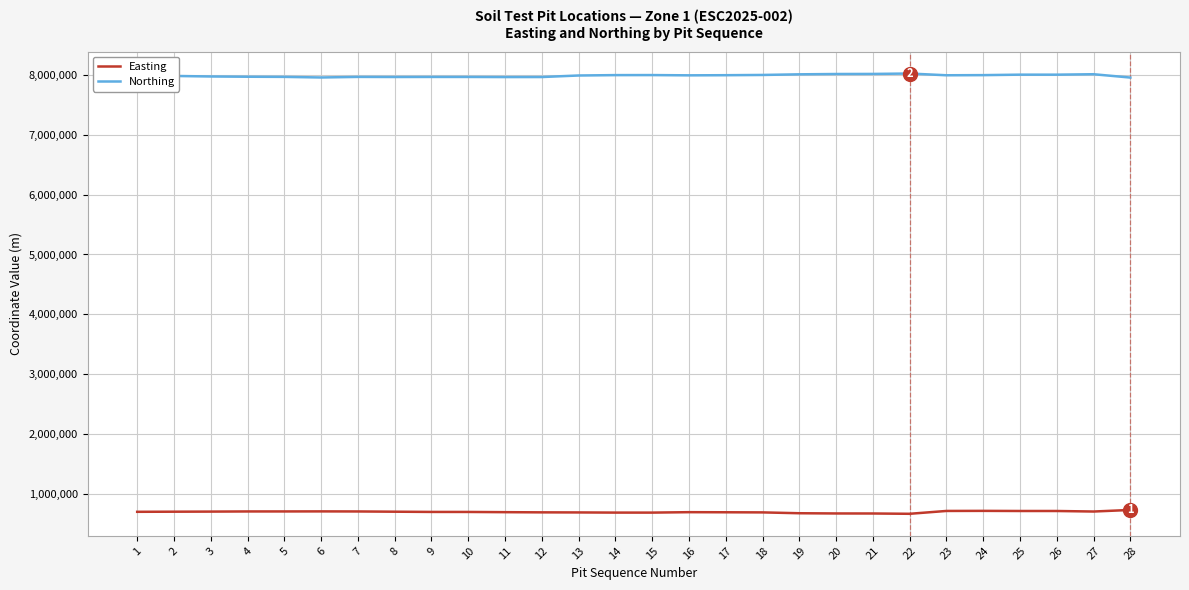

What is the difference between the highest and lowest values at 18?

7301825